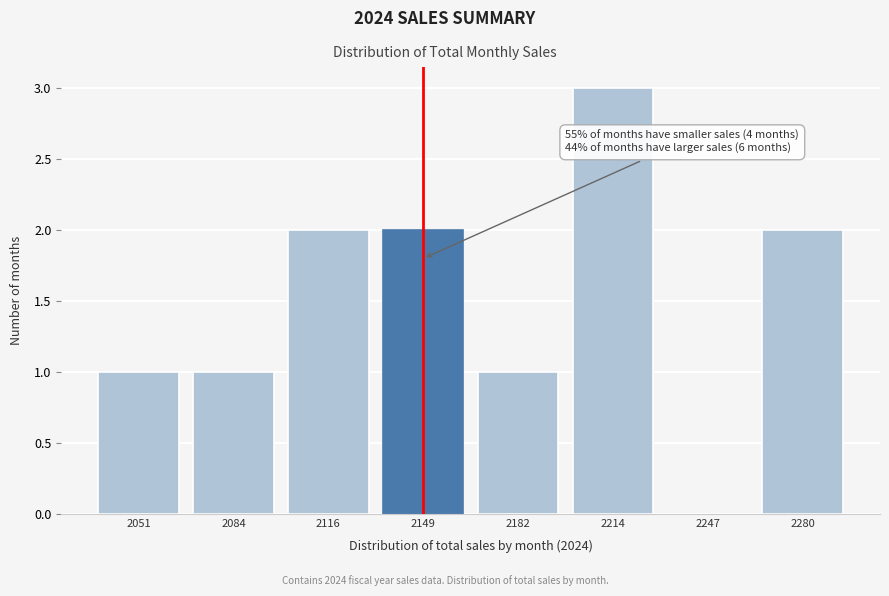

Reading right to left, extract all data points from this chart.

2280=2	2247=0	2214=3	2182=1	2149=2	2116=2	2084=1	2051=1